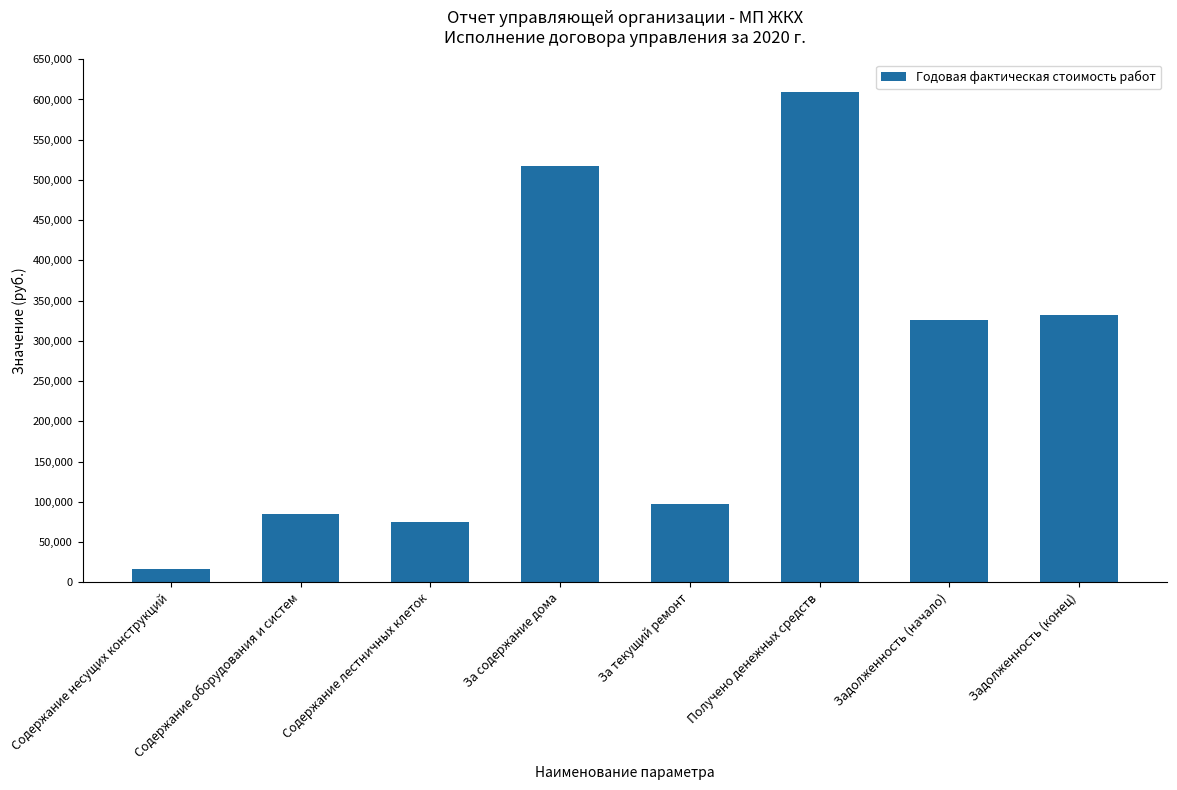

The value at Задолженность (конец) is 331641.8. True or false?

True